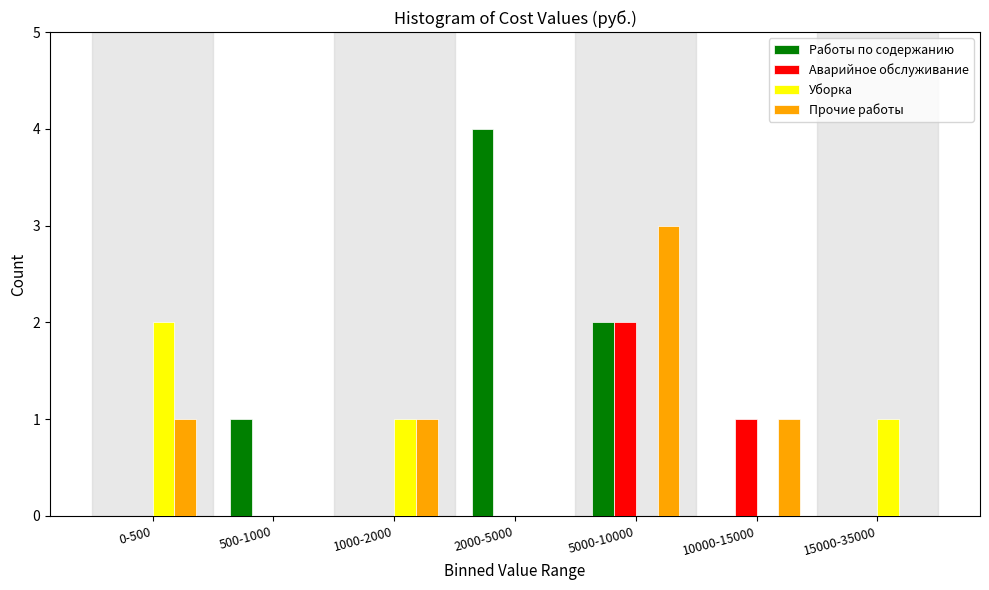

Reading left to right, transcribe all the data shown in this chart.

Работы по содержанию: 0-500=0	500-1000=1	1000-2000=0	2000-5000=4	5000-10000=2	10000-15000=0	15000-35000=0
Аварийное обслуживание: 0-500=0	500-1000=0	1000-2000=0	2000-5000=0	5000-10000=2	10000-15000=1	15000-35000=0
Уборка: 0-500=2	500-1000=0	1000-2000=1	2000-5000=0	5000-10000=0	10000-15000=0	15000-35000=1
Прочие работы: 0-500=1	500-1000=0	1000-2000=1	2000-5000=0	5000-10000=3	10000-15000=1	15000-35000=0